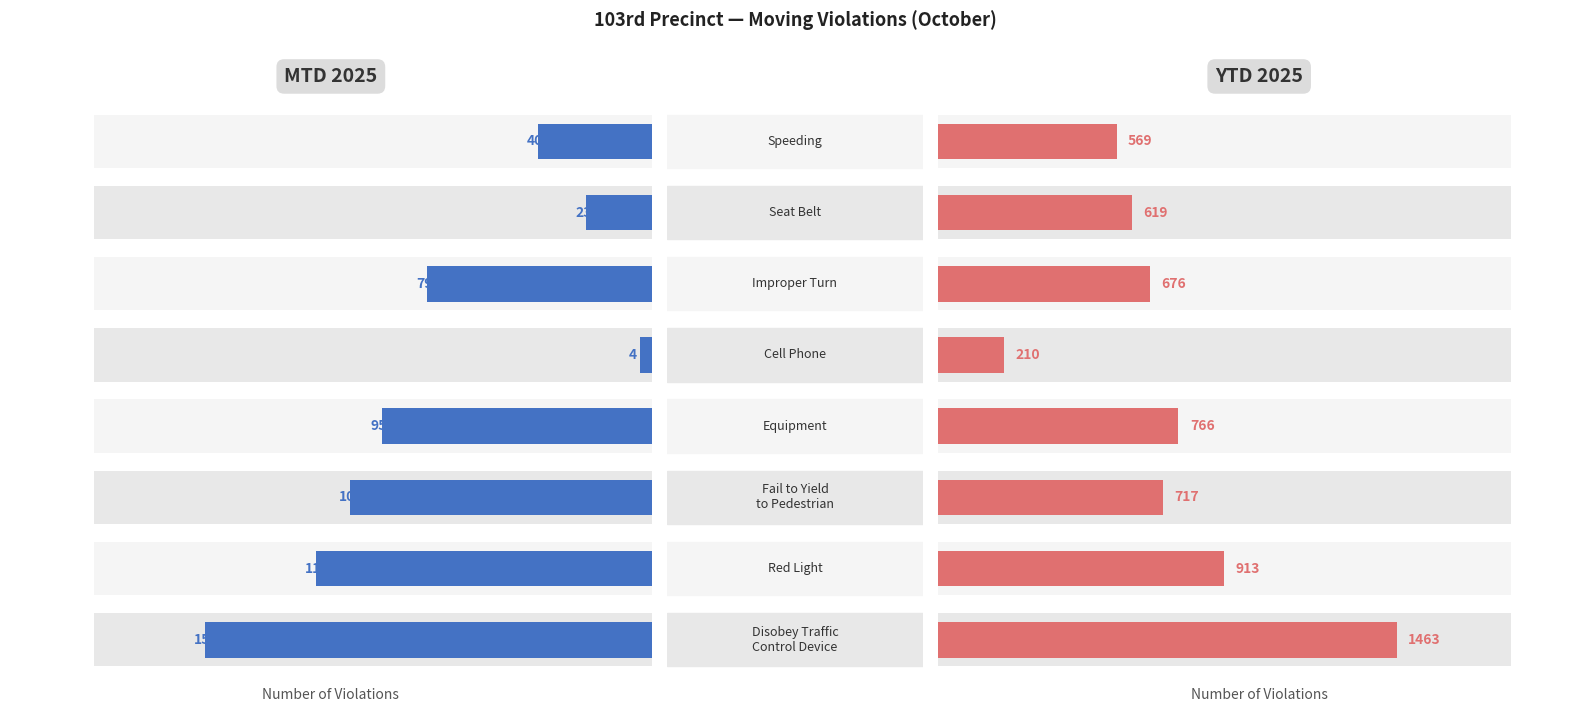

List the series in order of their overall mean, highest first.

YTD 2025, MTD 2025